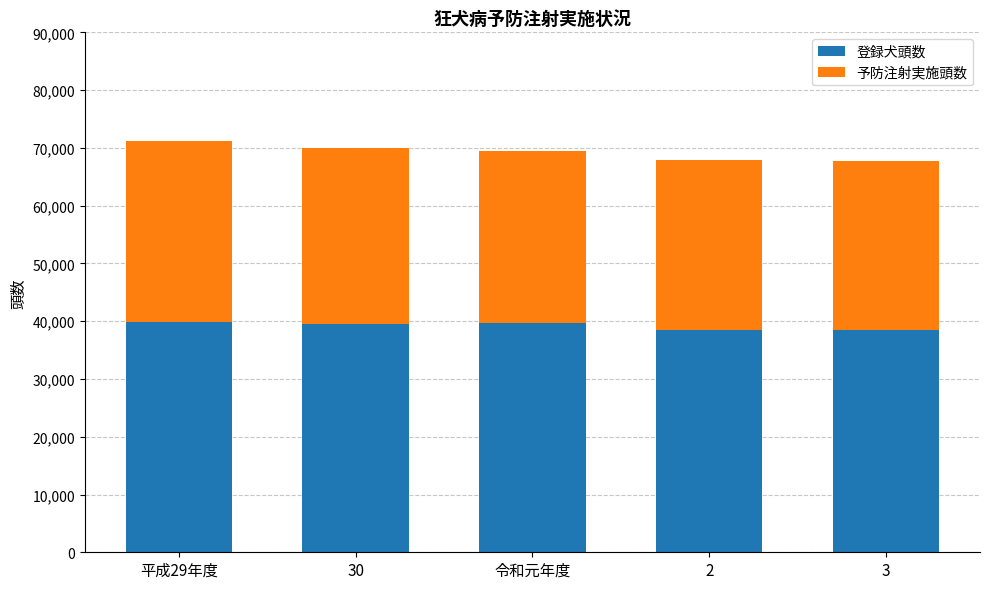

What is the total value across all series at 令和元年度?

69541